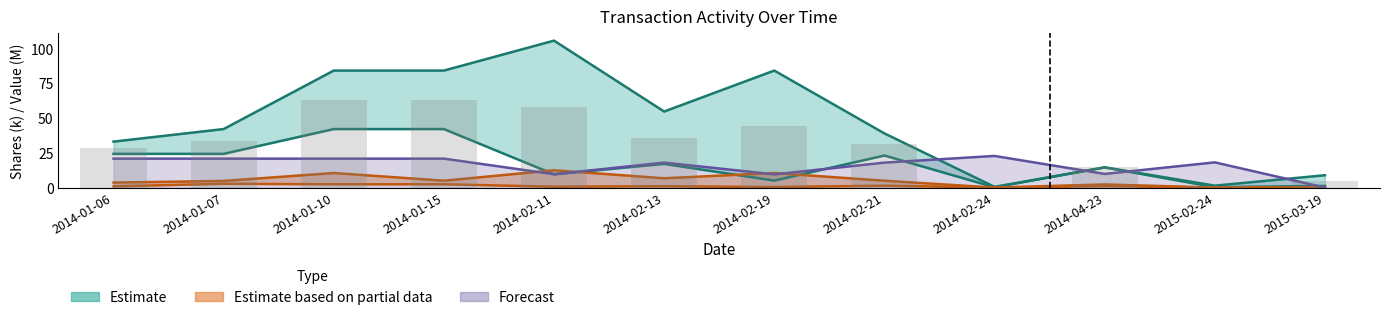

At how many categories does at least one series exceed 21?

9